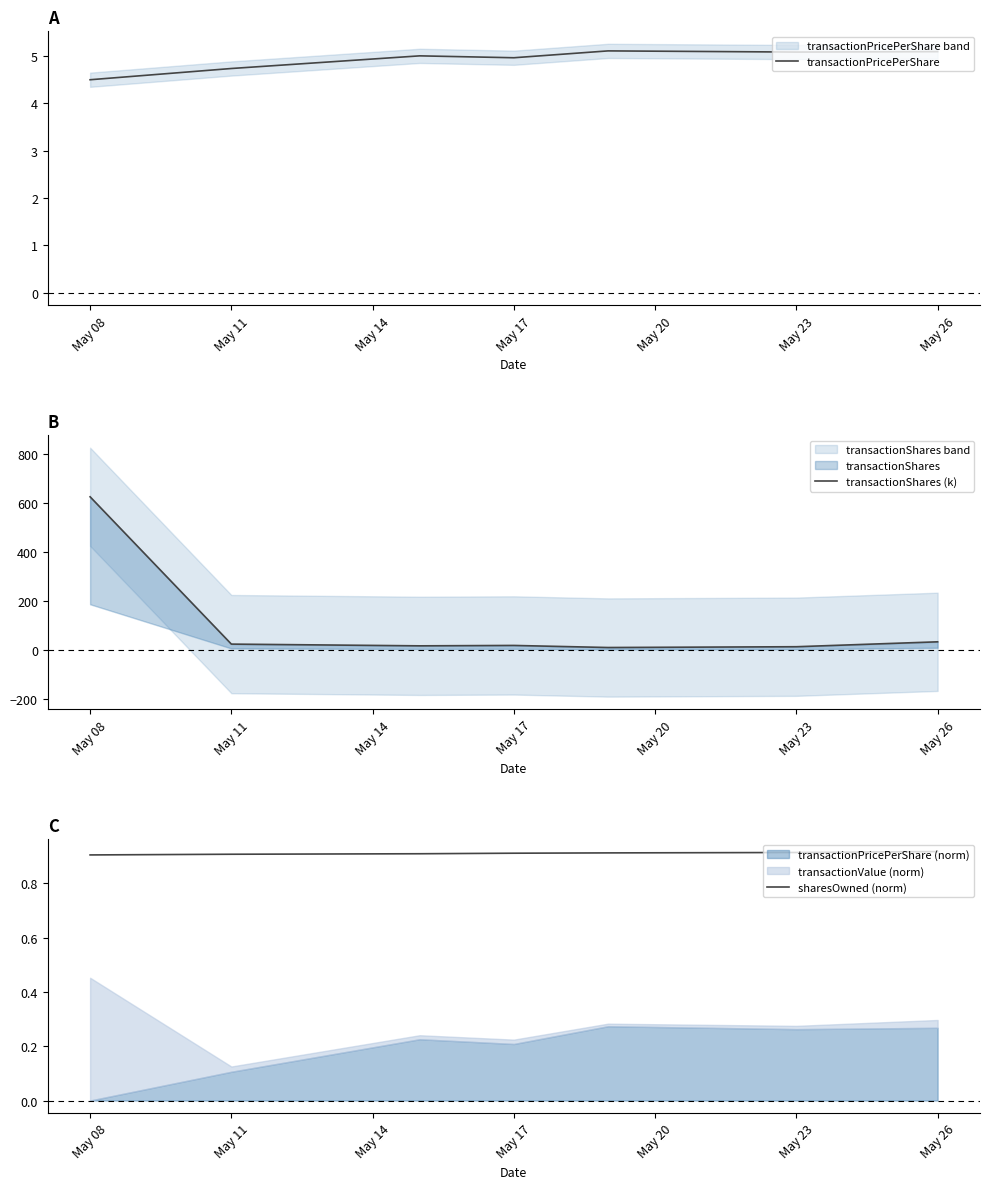

Is it true that transactionShares (k) equals 34.6 at May 26?

True